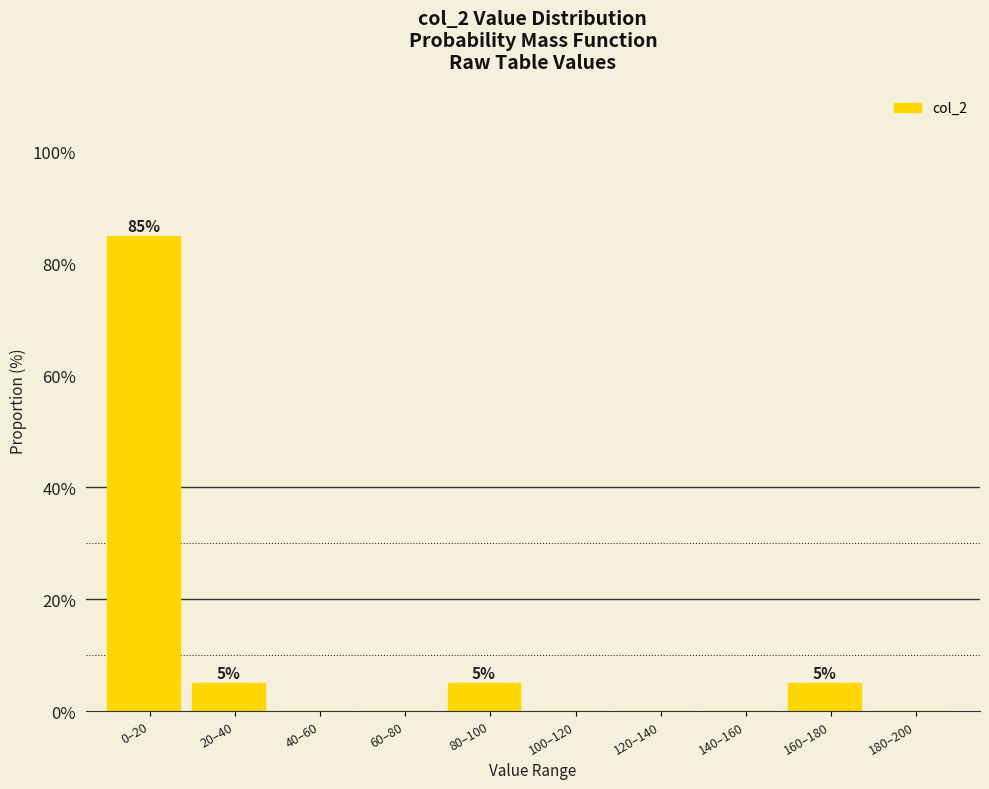

Reading left to right, extract all data points from this chart.

0–20=85	20–40=5	40–60=0	60–80=0	80–100=5	100–120=0	120–140=0	140–160=0	160–180=5	180–200=0